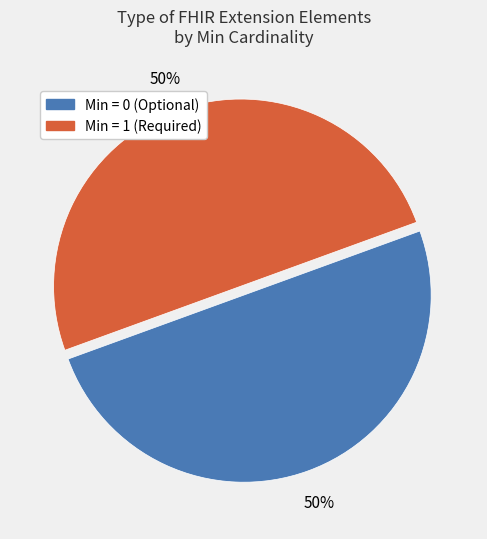

To the nearest percent, what is the average slice percentage?

50%